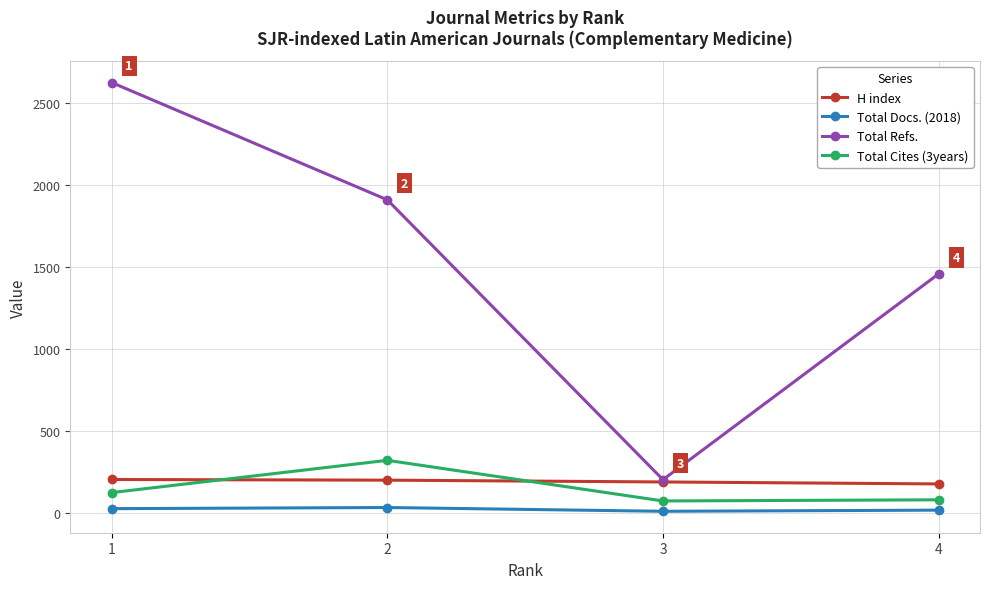

The Total Docs. (2018) series shows 10 at 3. True or false?

True